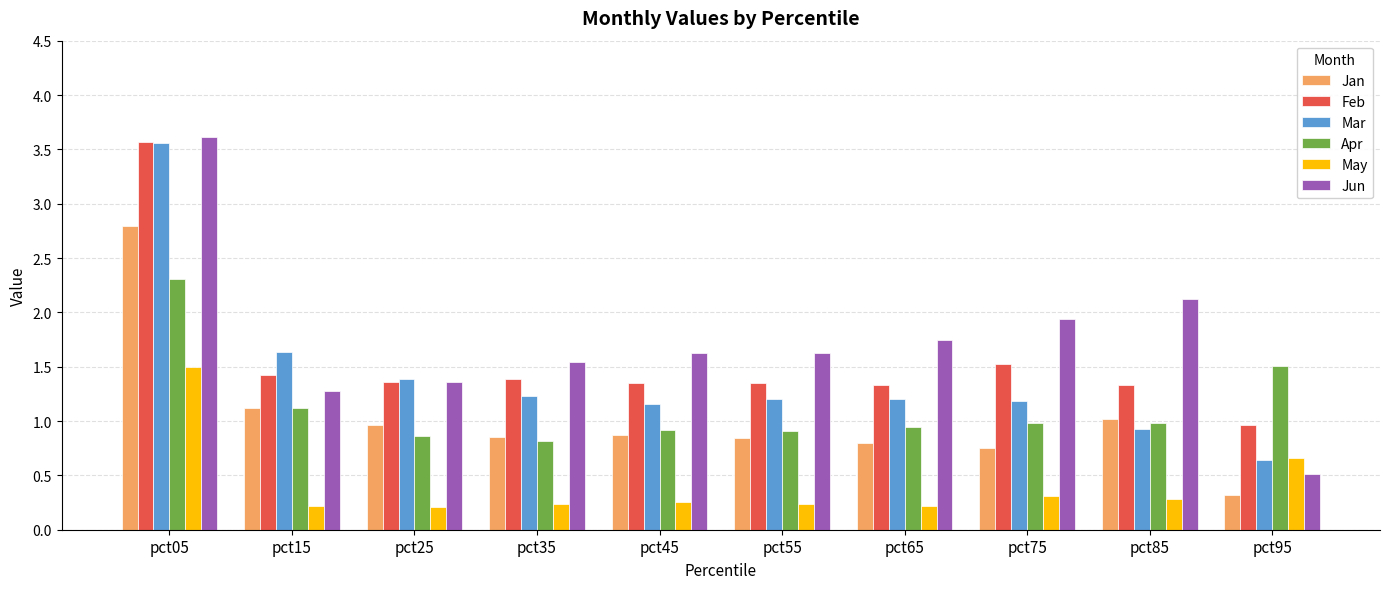

Which series has the widest spread of values?

Jun